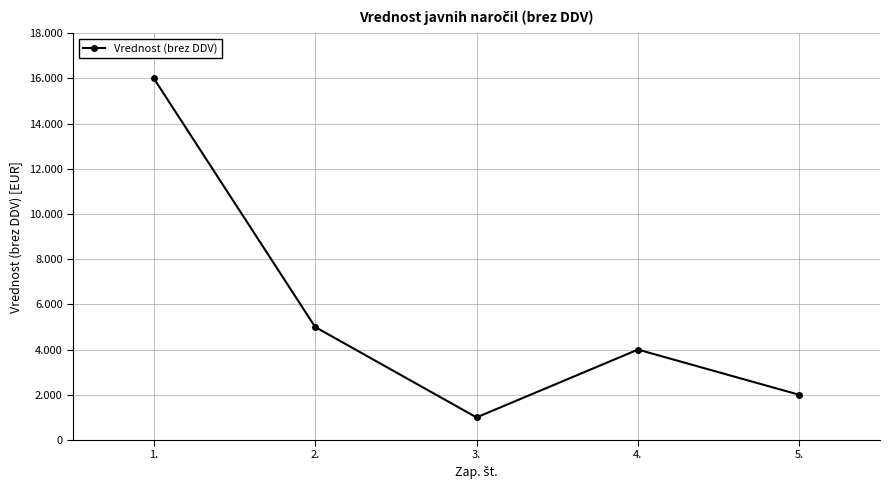

Which label corresponds to the largest value in the chart?

1.